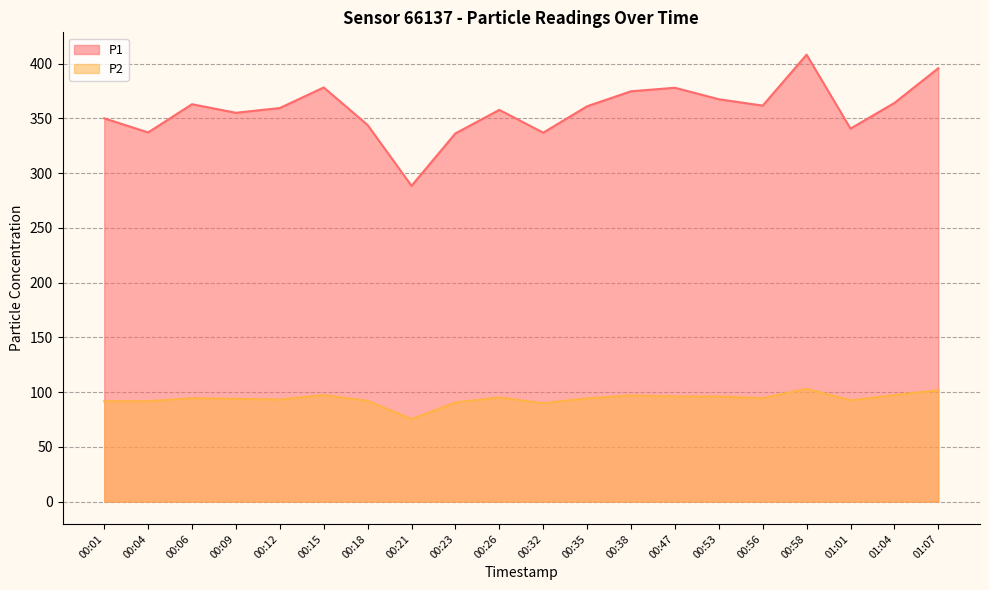

At how many categories does at least one series exceed 228?

20